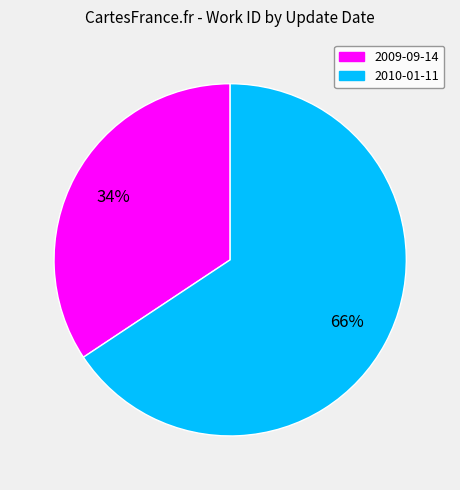

The 2010-01-11 slice represents 66% of the pie. True or false?

True